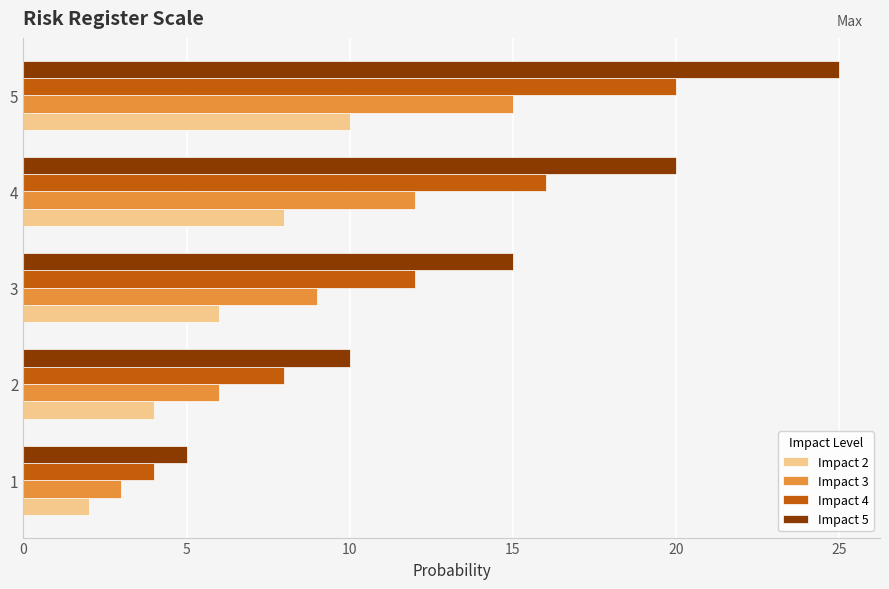

At which category is the sum across all series the highest?

5